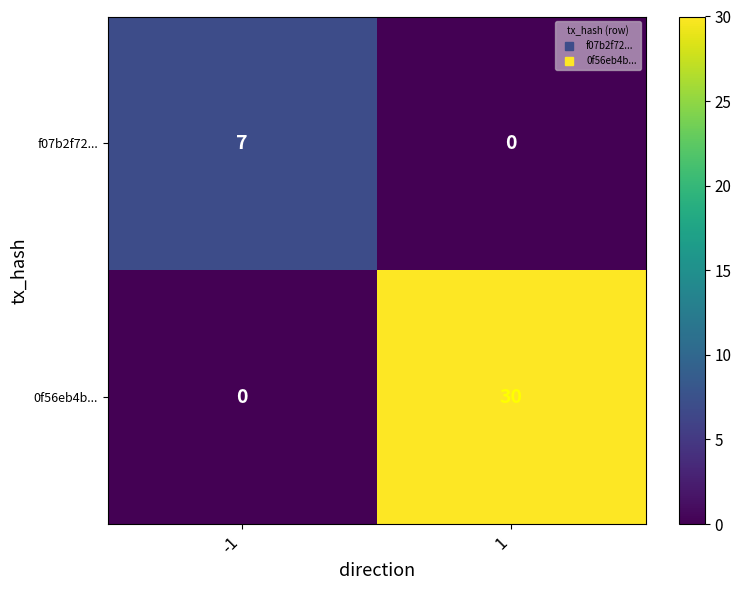

The f07b2f72... series shows 0 at 1. True or false?

True